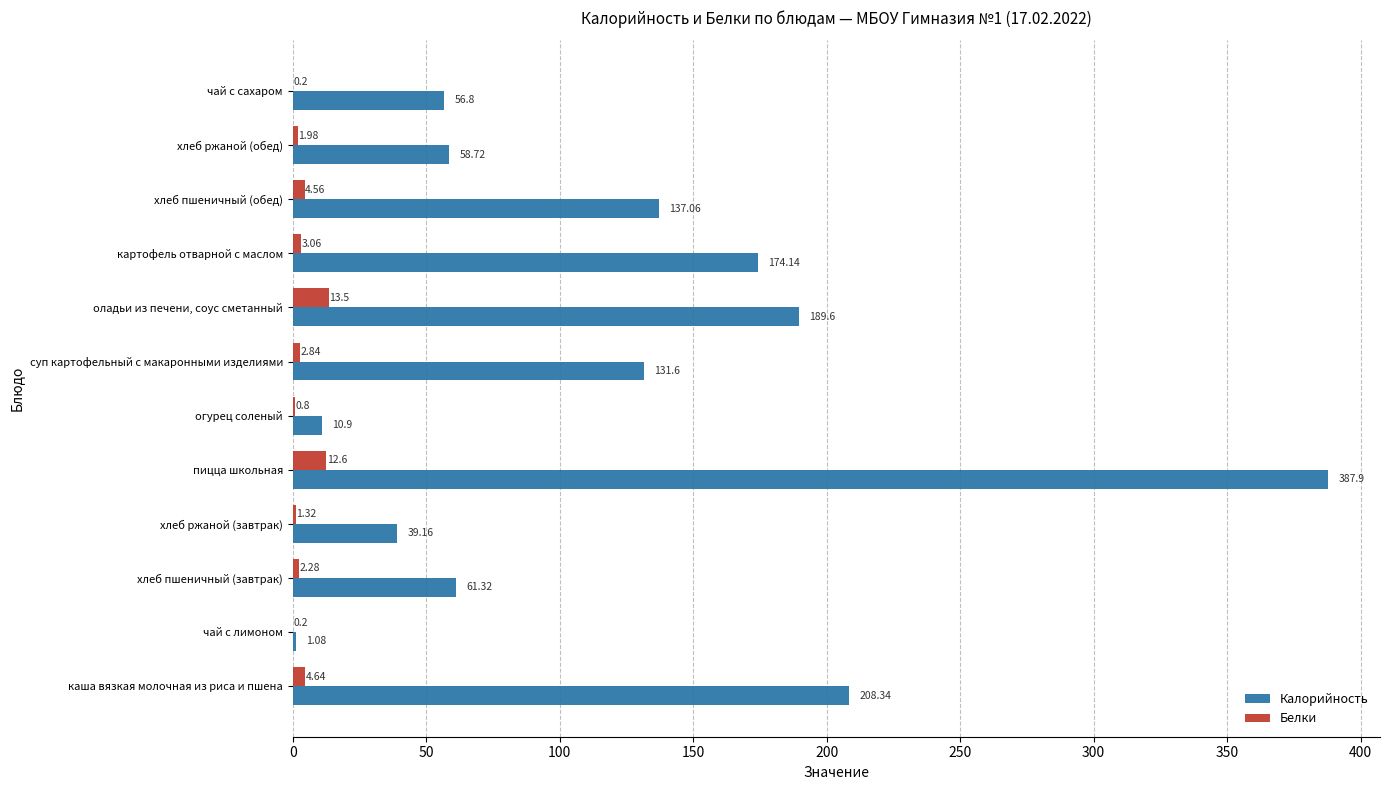

What are all the series names shown in the legend?

Калорийность, Белки